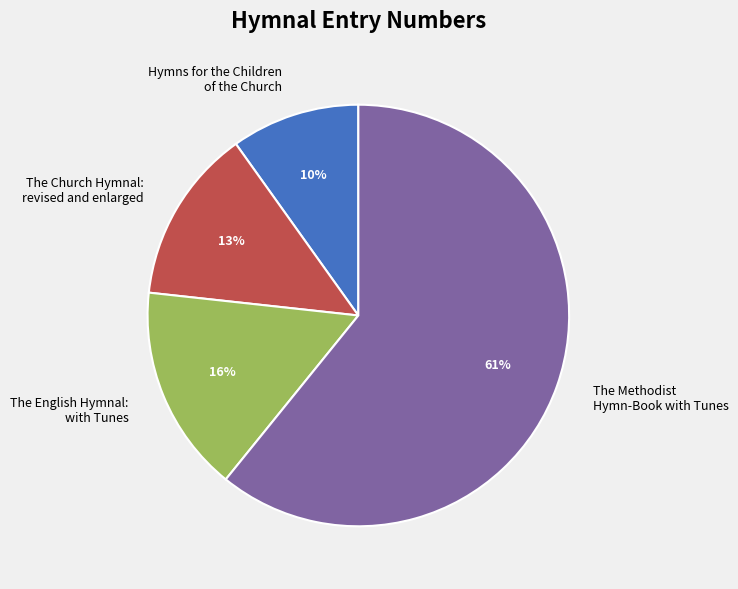

What percentage is the The Methodist Hymn-Book with Tunes slice, to the nearest percent?

61%